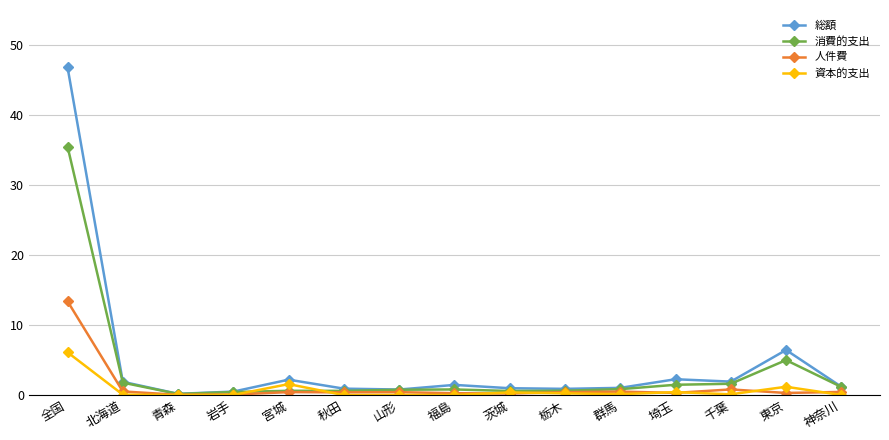

What is the maximum value shown in the chart?

46.8